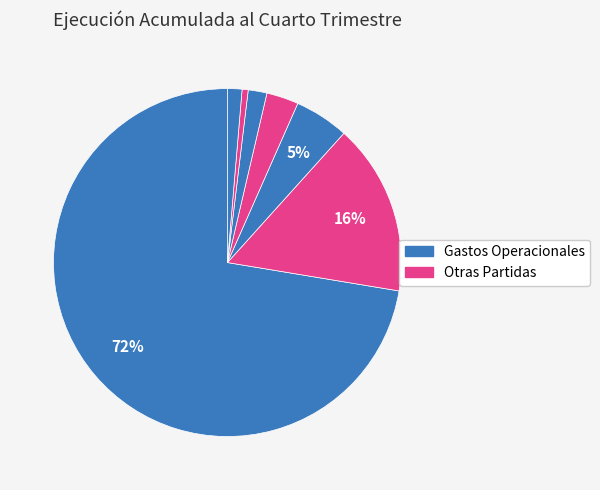

Count the number of slices in the pie.

7